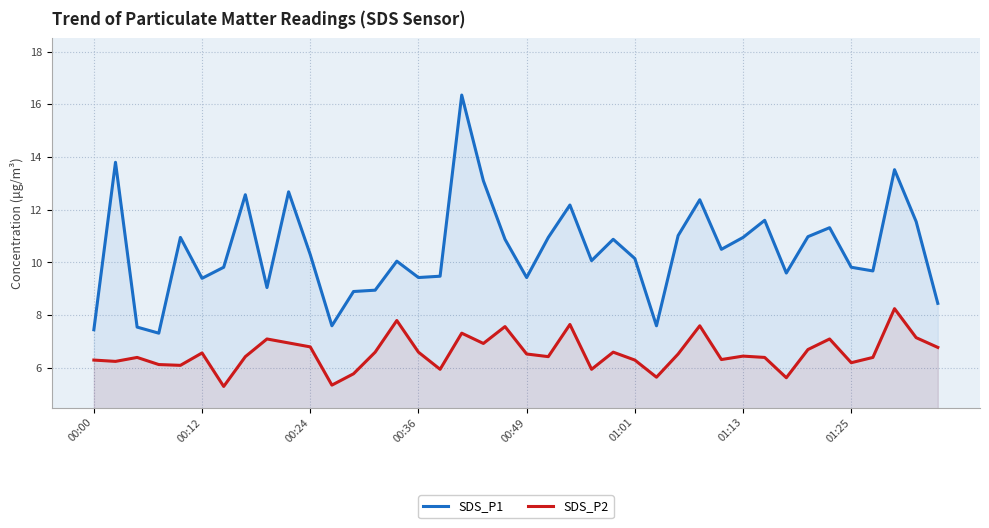

Rank the series at 36 from lowest to highest value.

SDS_P2, SDS_P1